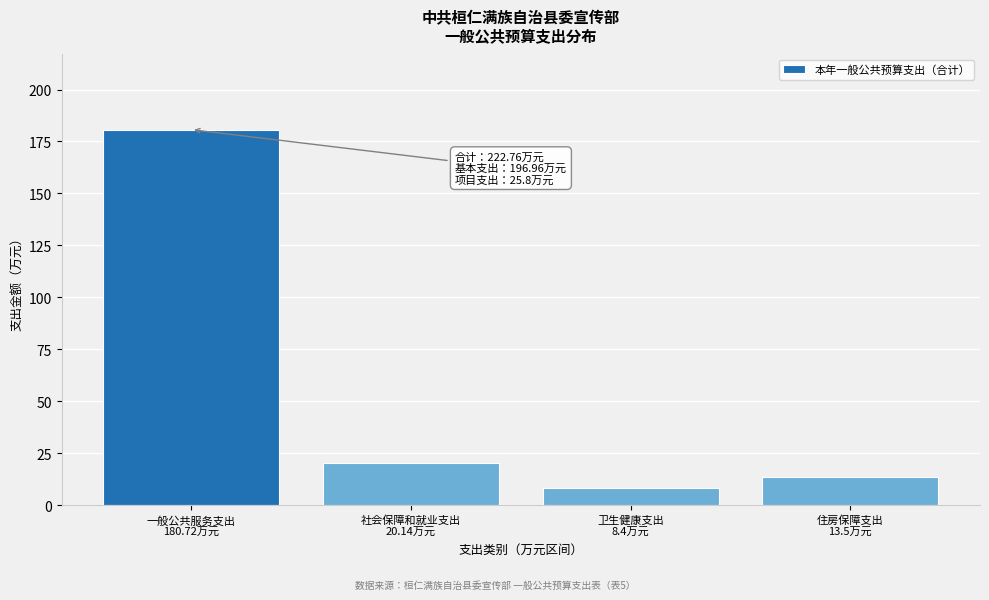

Reading left to right, transcribe all the data shown in this chart.

180.7	20.1	8.4	13.5